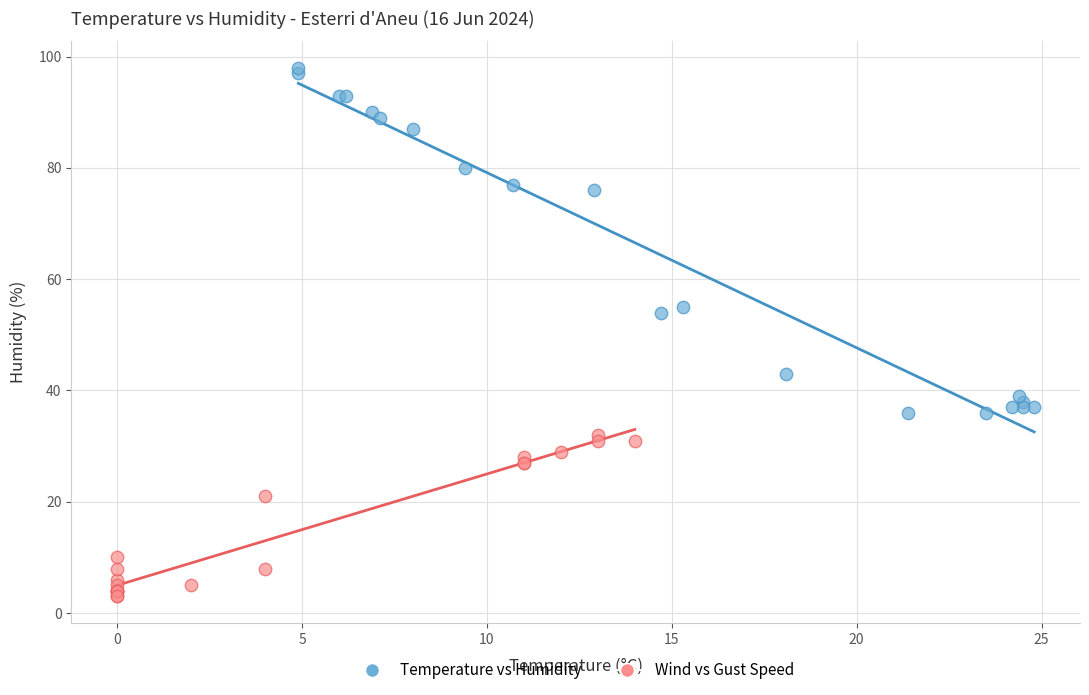

Which series contains the highest Y value?

Temperature vs Humidity